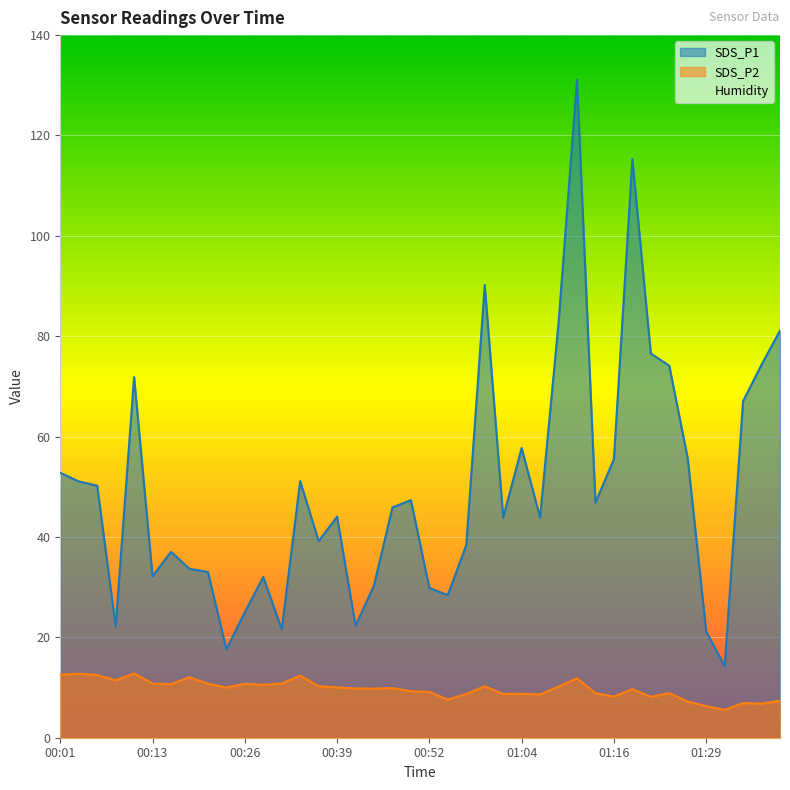

Which has a higher value, 01:07 or 00:03?

00:03